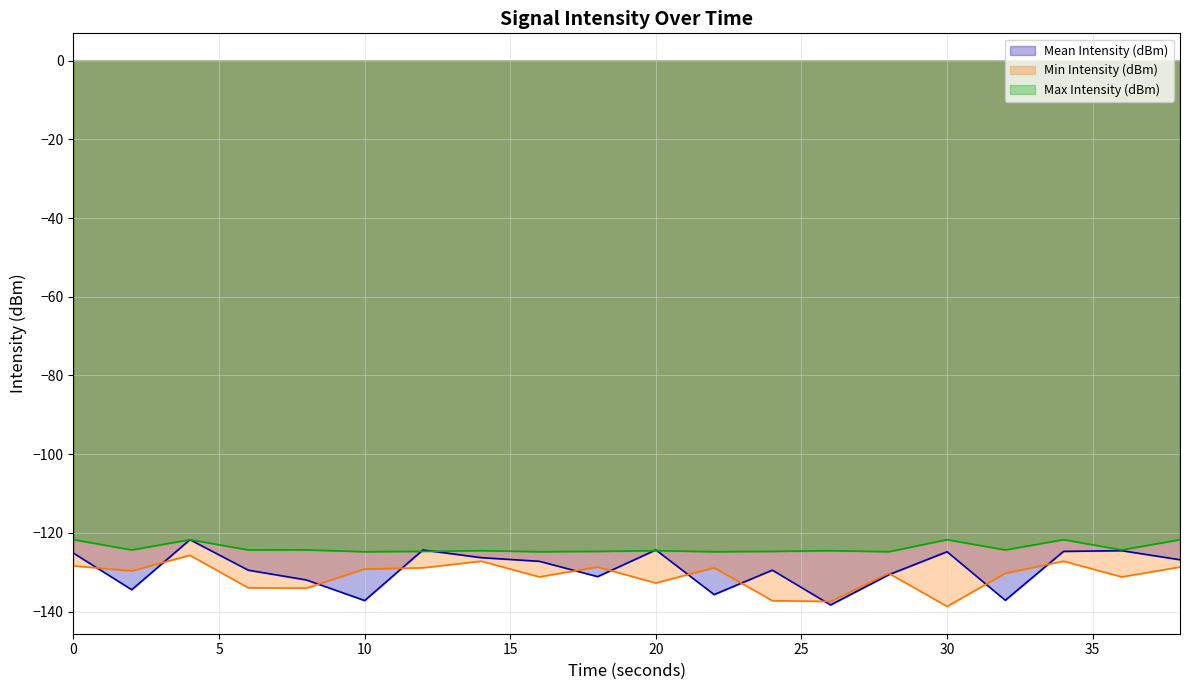

True or false: Min Intensity (dBm) and Max Intensity (dBm) intersect in this chart.

False